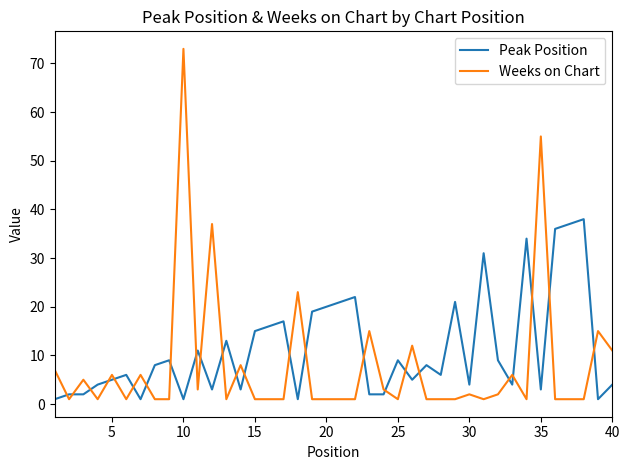

What is the sum of all Weeks on Chart values?

311